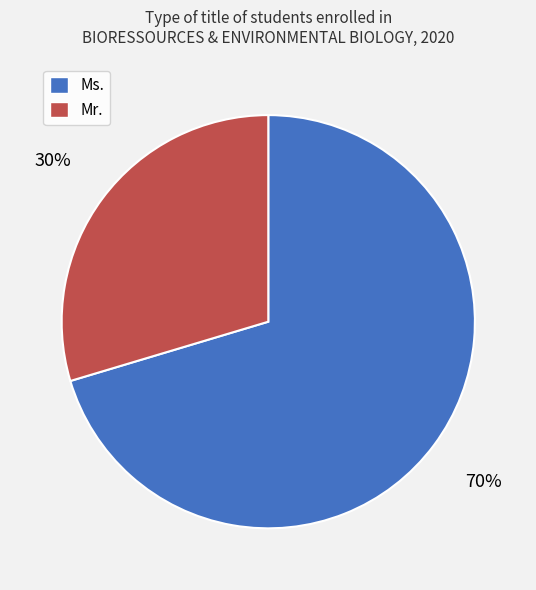

To the nearest percent, what percentage of the pie is Mr.?

30%